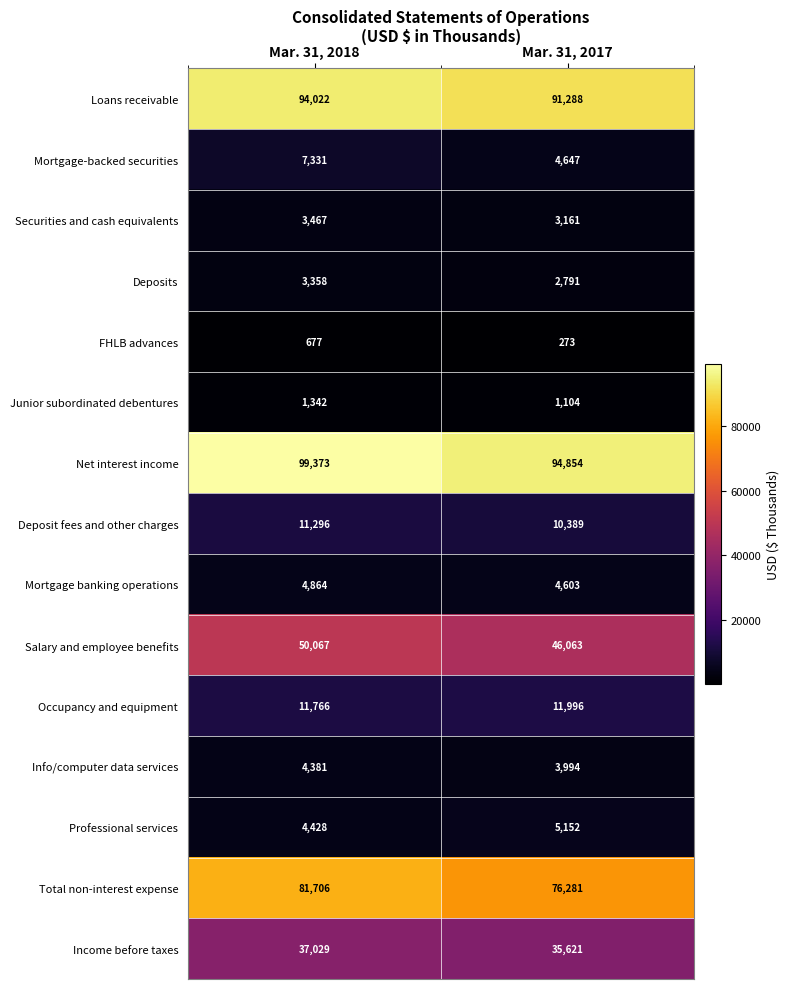

Between Mar. 31, 2018 and Mar. 31, 2017, which series saw the biggest shift?

Total non-interest expense